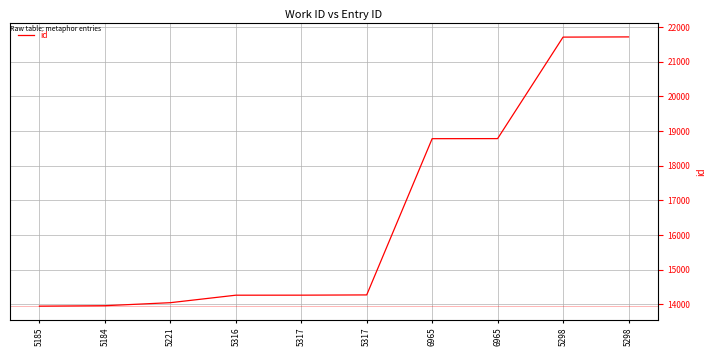

What is the maximum value shown in the chart?

21716